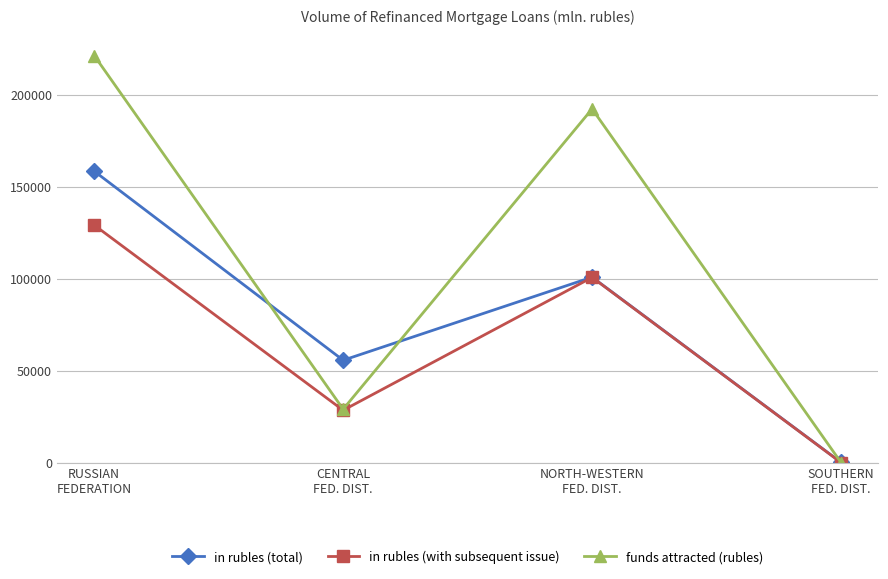

What is the difference between the in rubles (with subsequent issue) values at NORTH-WESTERN
FED. DIST. and CENTRAL
FED. DIST.?

72249